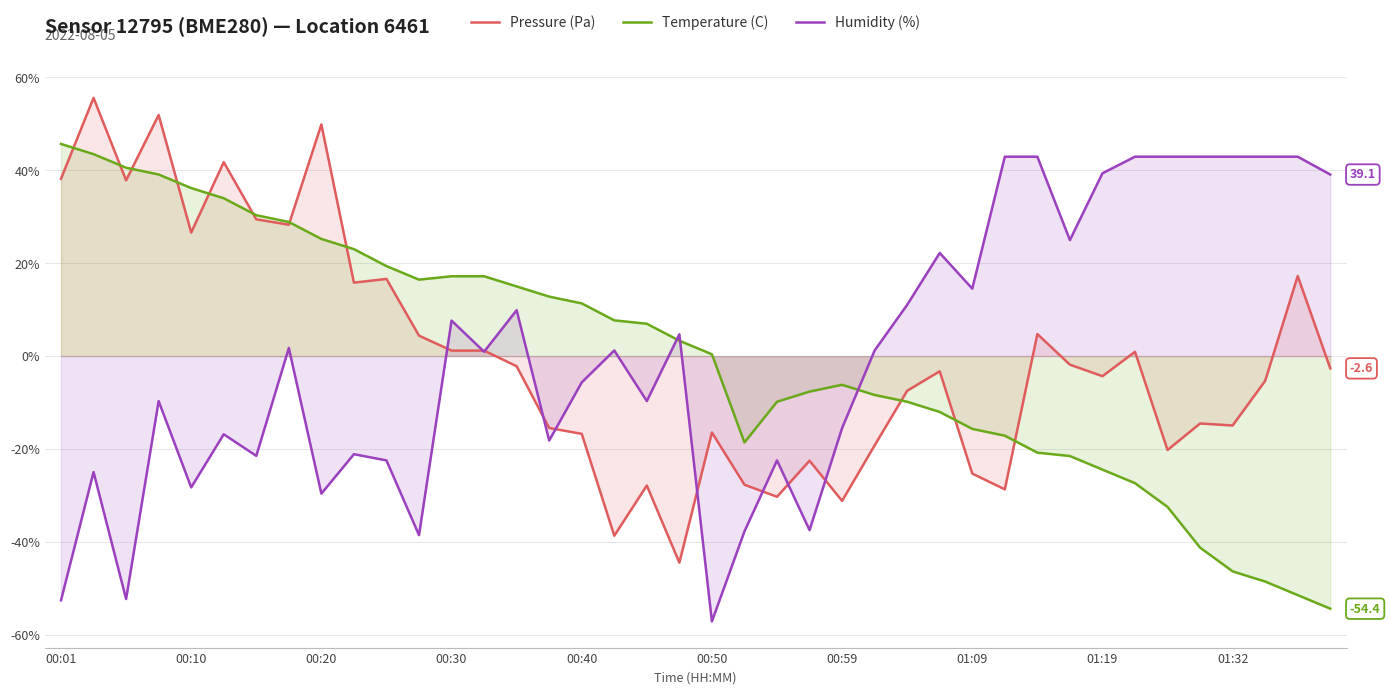

List the series in order of their peak value, lowest first.

Humidity (%), Temperature (C), Pressure (Pa)